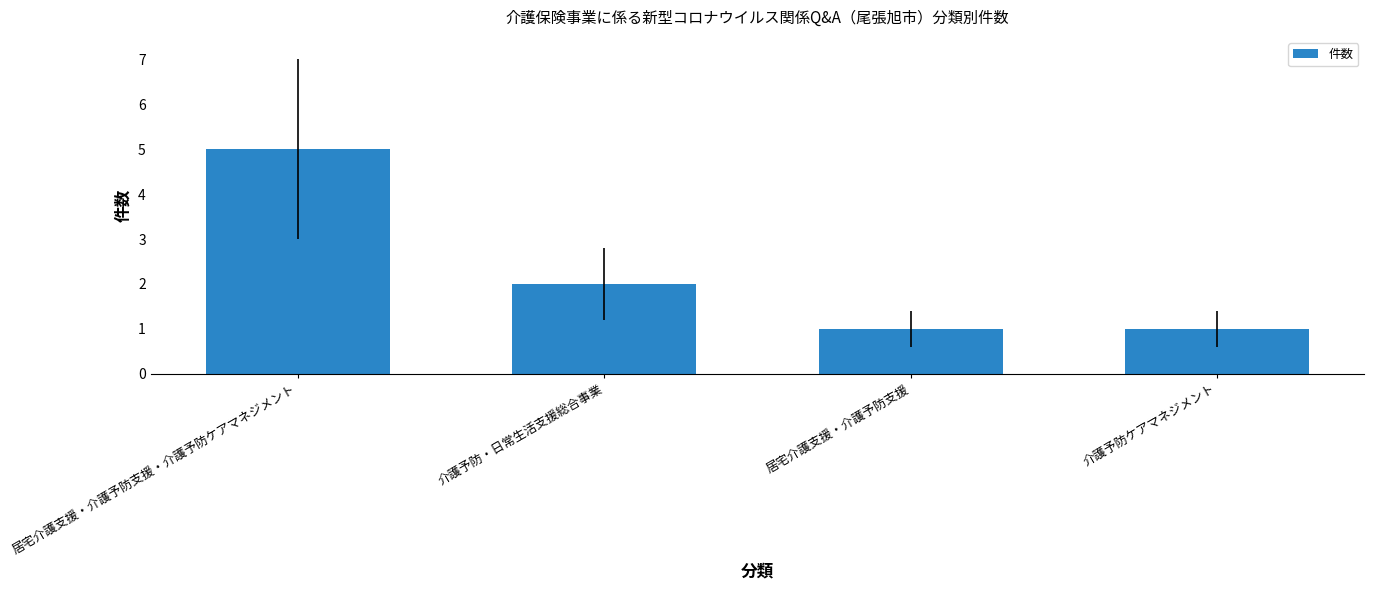

Count the number of categories in the chart.

4